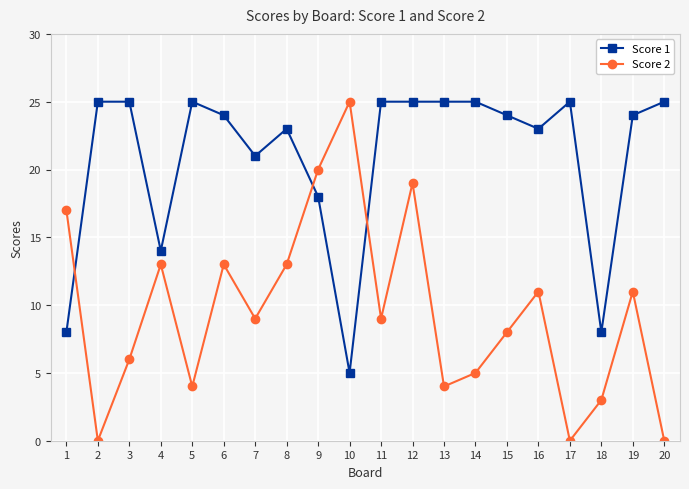

What is the difference between the highest and lowest values at 12?

6